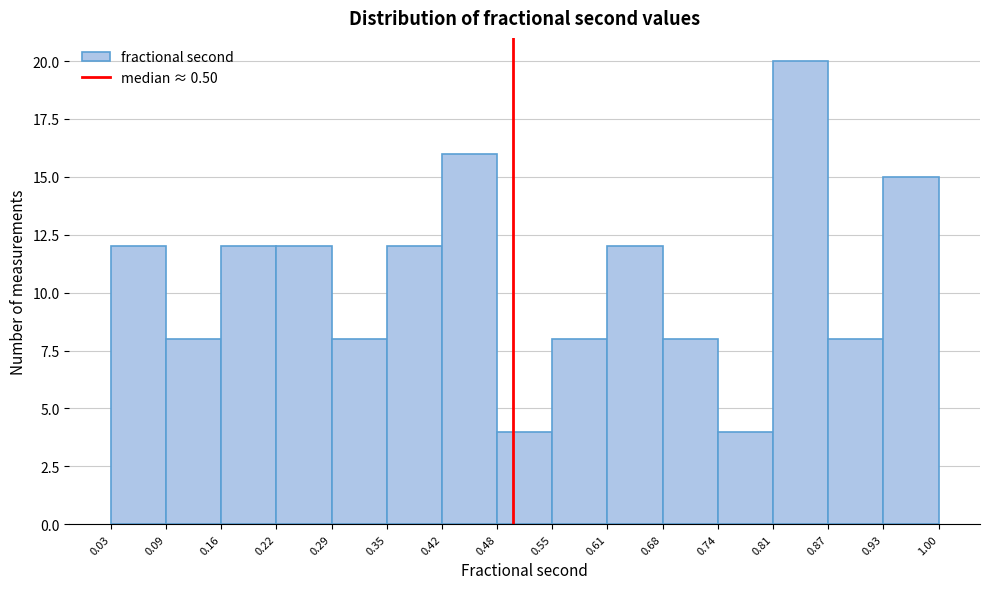

Reading left to right, list every bar in this chart as the range it spans on the x-axis followed by its height. The values are not printed on the chart, so give them approximately, as read against the axis.

0.03 to 0.09: 12
0.09 to 0.16: 8
0.16 to 0.22: 12
0.22 to 0.29: 12
0.29 to 0.35: 8
0.35 to 0.42: 12
0.42 to 0.48: 16
0.48 to 0.55: 4
0.55 to 0.61: 8
0.61 to 0.68: 12
0.68 to 0.74: 8
0.74 to 0.81: 4
0.81 to 0.87: 20
0.87 to 0.93: 8
0.93 to 1.00: 15